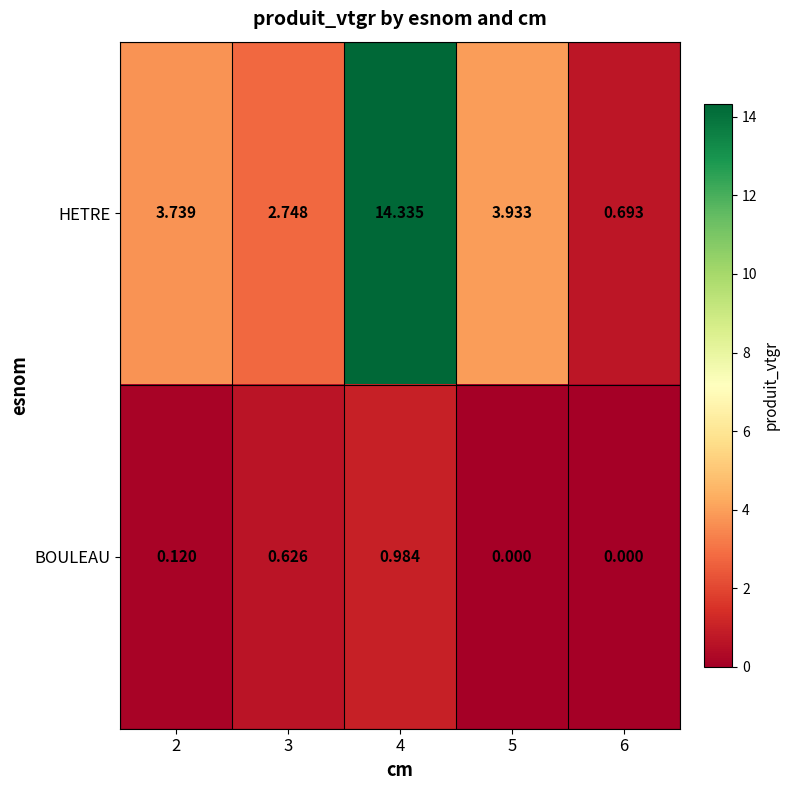

Between 4 and 6, which series saw the biggest shift?

HETRE